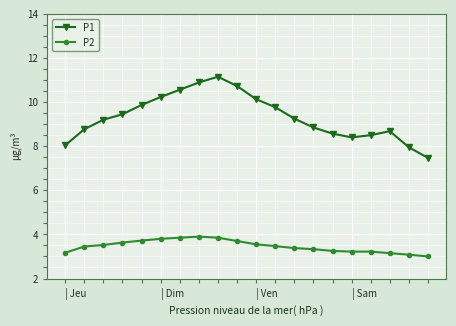

At how many categories does at least one series exceed 7?

20